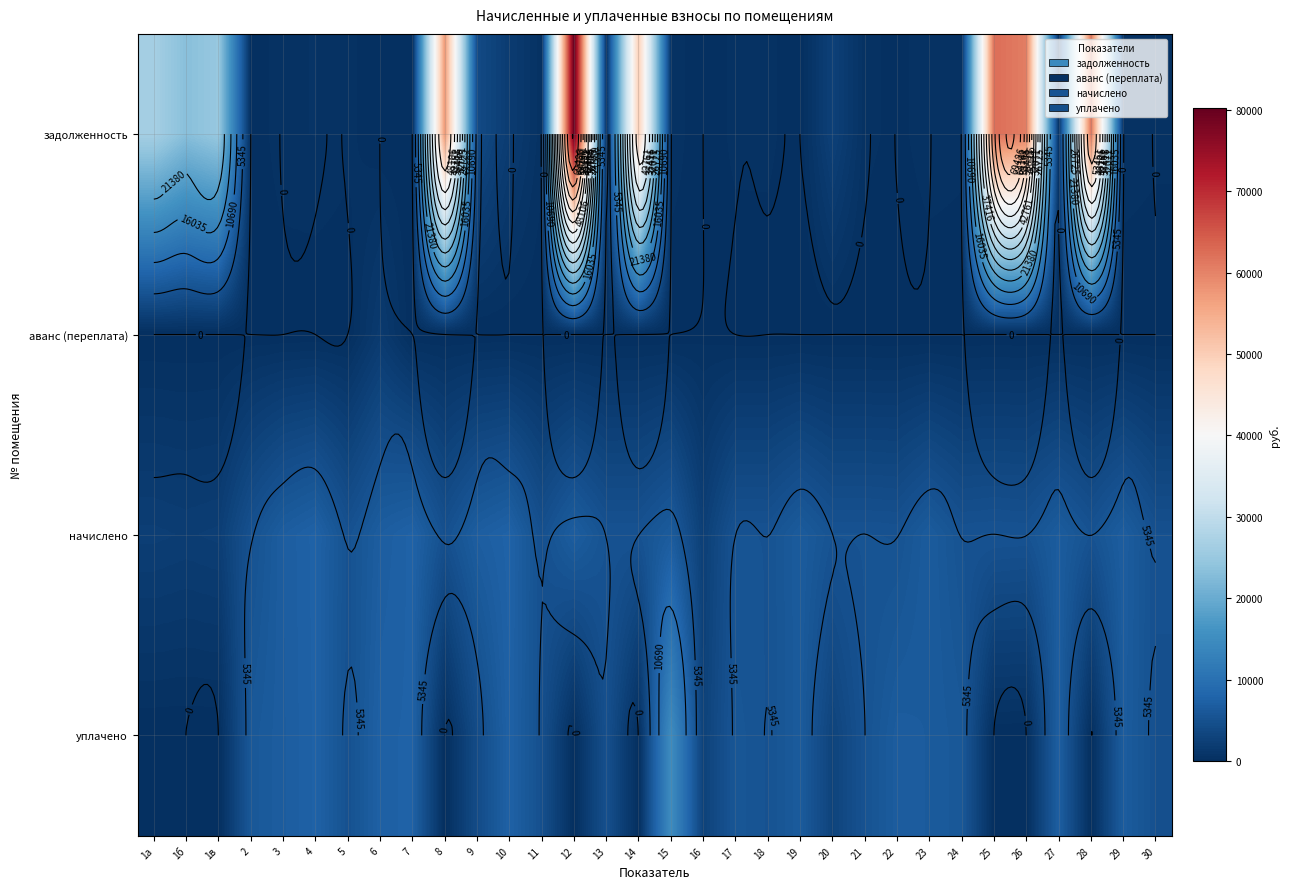

What is the total value across all series at 25?

67759.0